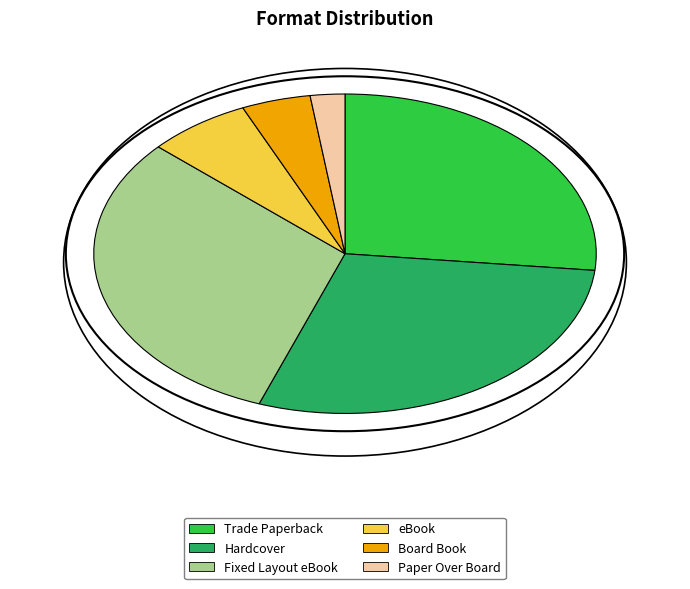

To the nearest percent, what is the difference between the largest and smallest slice percentages?

29%